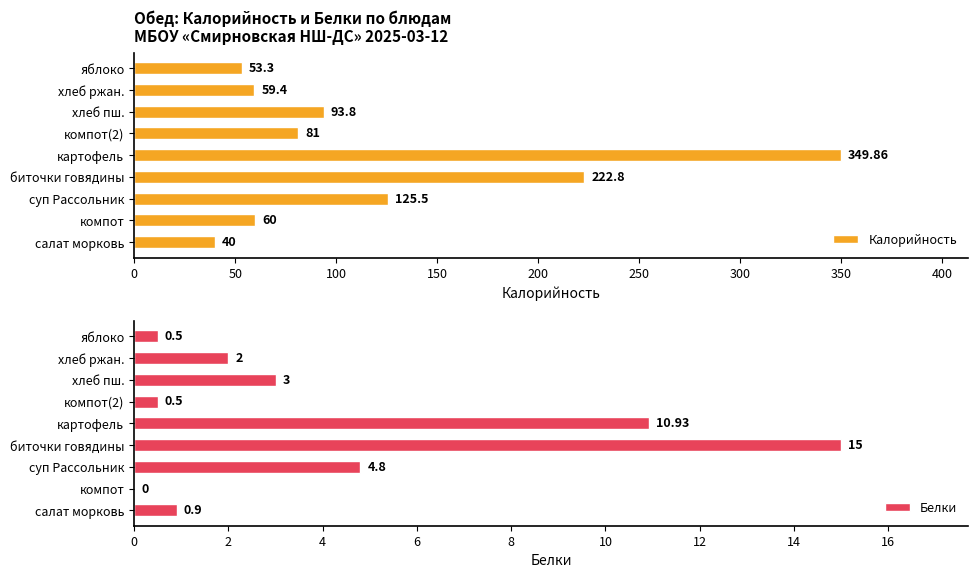

Which category has the highest value in the Калорийность series?

картофель